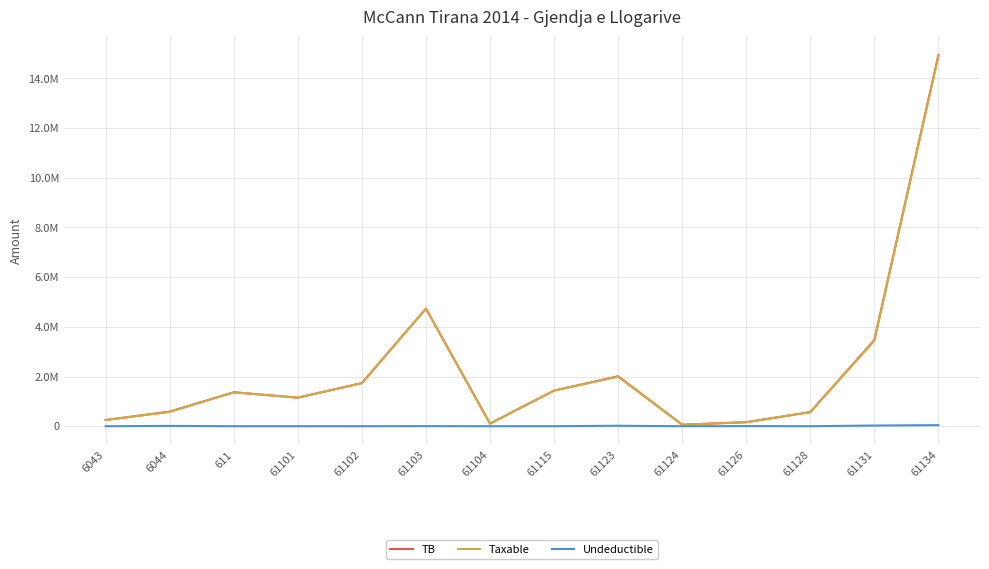

What are all the series names shown in the legend?

TB, Taxable, Undeductible